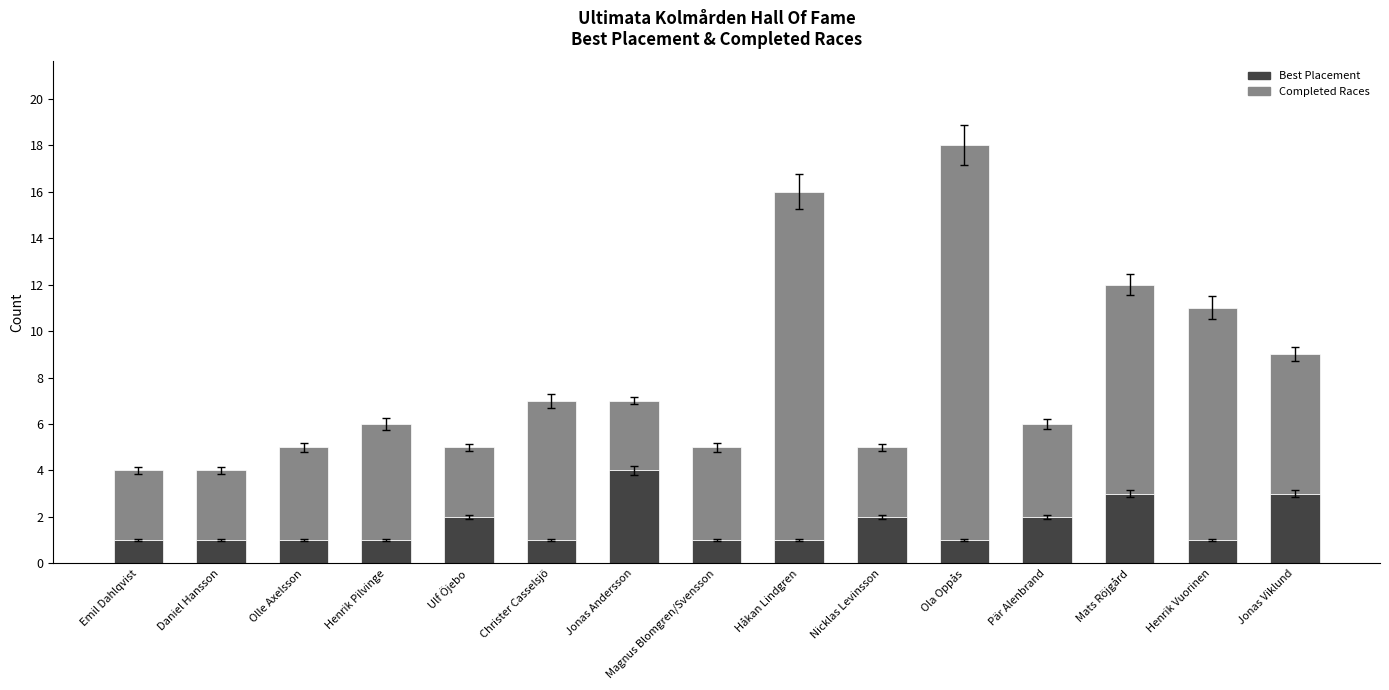

Is it true that Best Placement equals 0 at Ola Oppås?

False